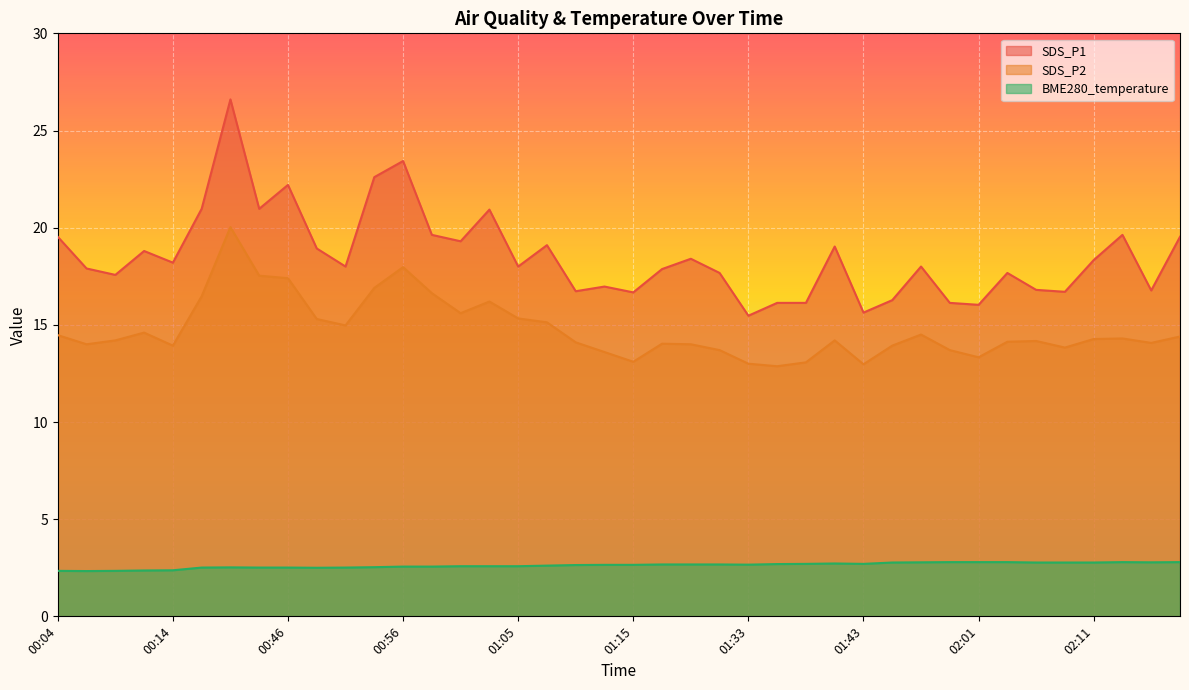

True or false: BME280_temperature and SDS_P2 intersect in this chart.

False